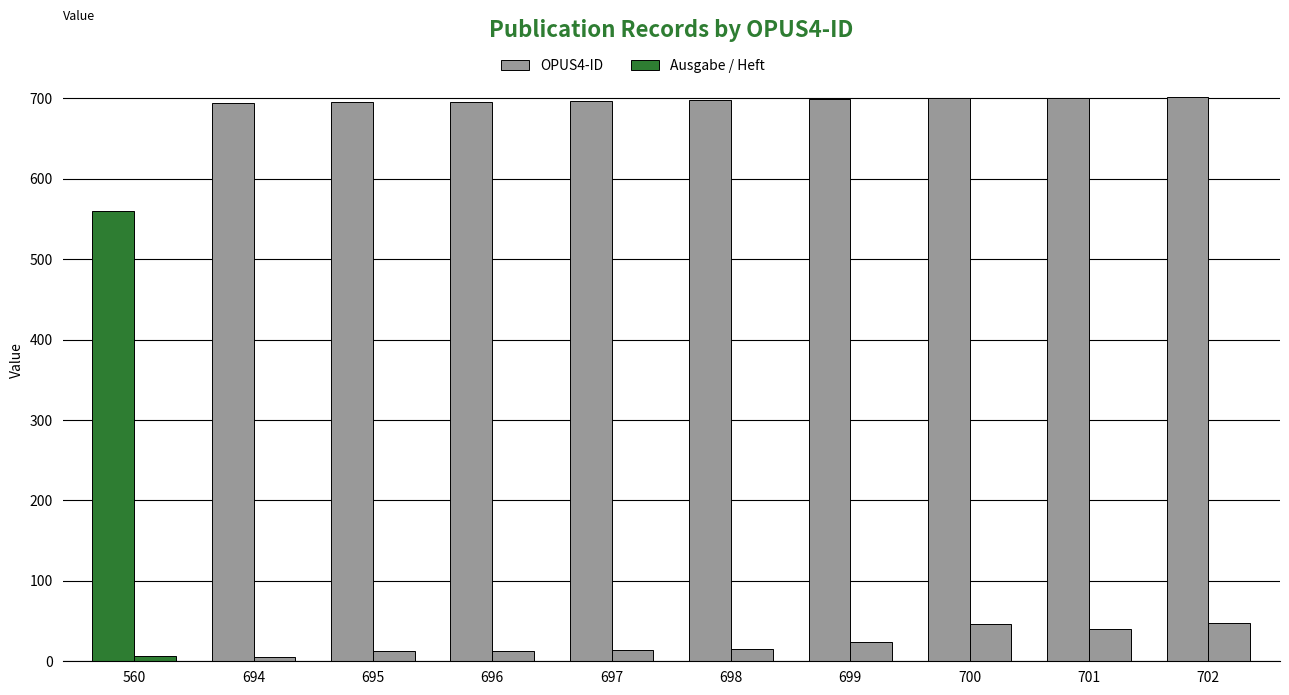

Count the number of categories in the chart.

10